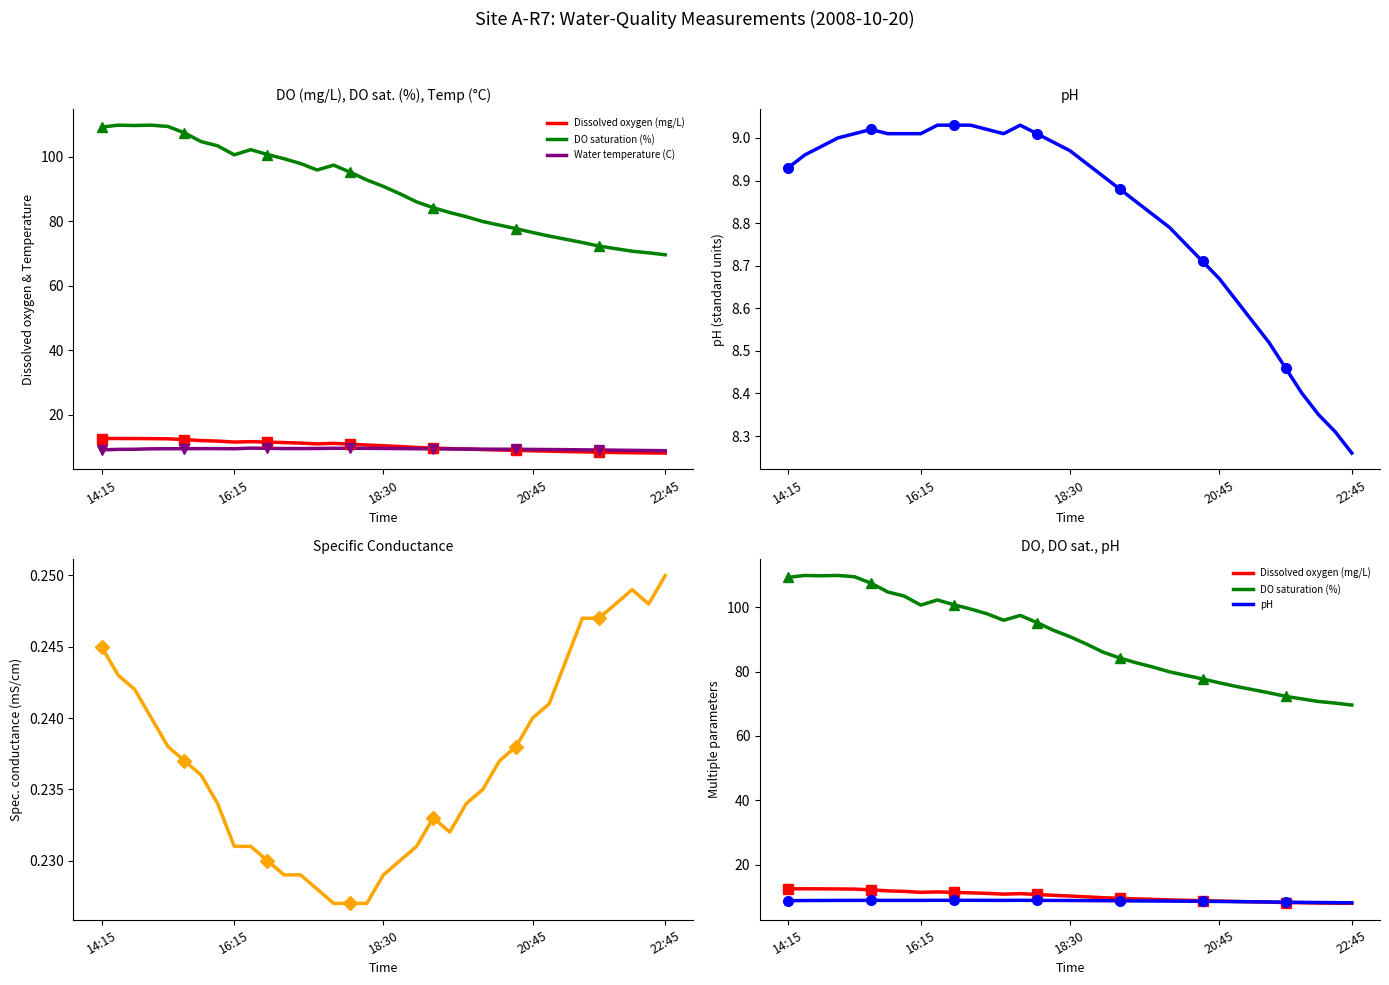

True or false: pH and DO saturation (%) cross at least once.

False